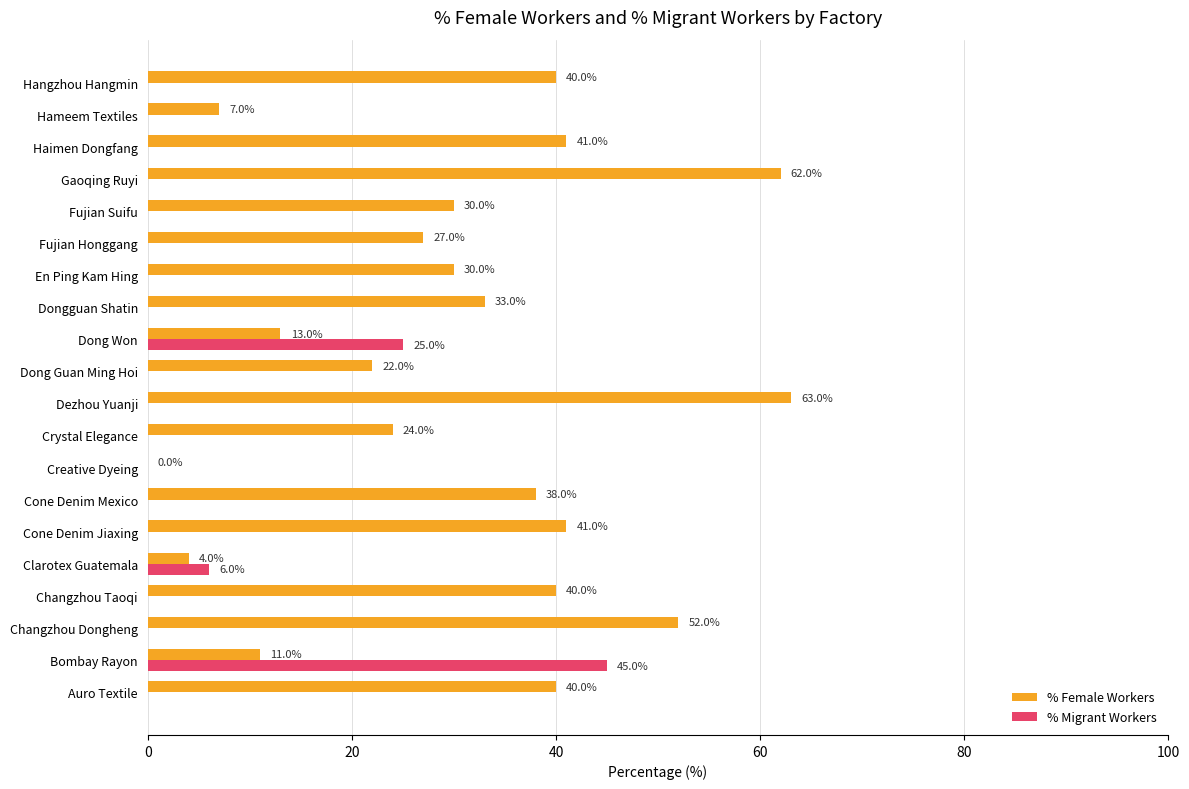

Is it true that % Female Workers equals 24.0 at Crystal Elegance?

True